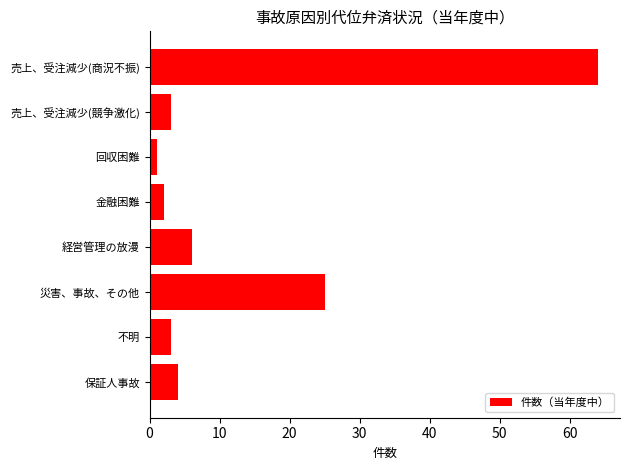

What is the label of the 6th bar from the bottom?

回収困難